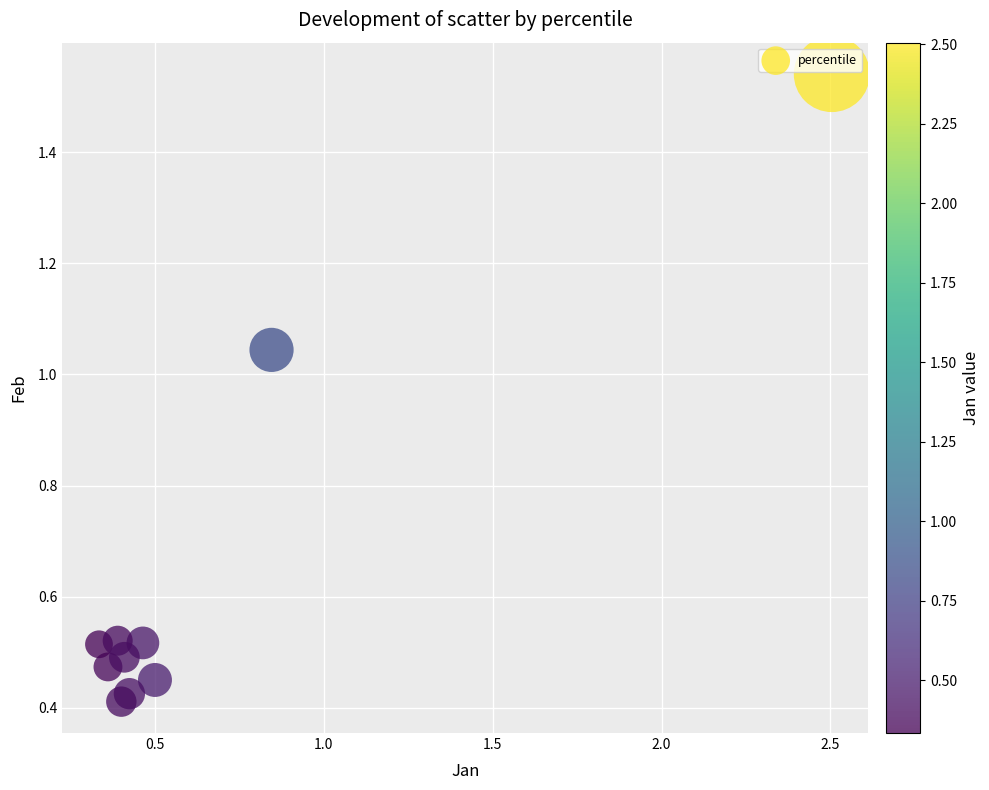

What is the range of X values (max minus min)?

2.2